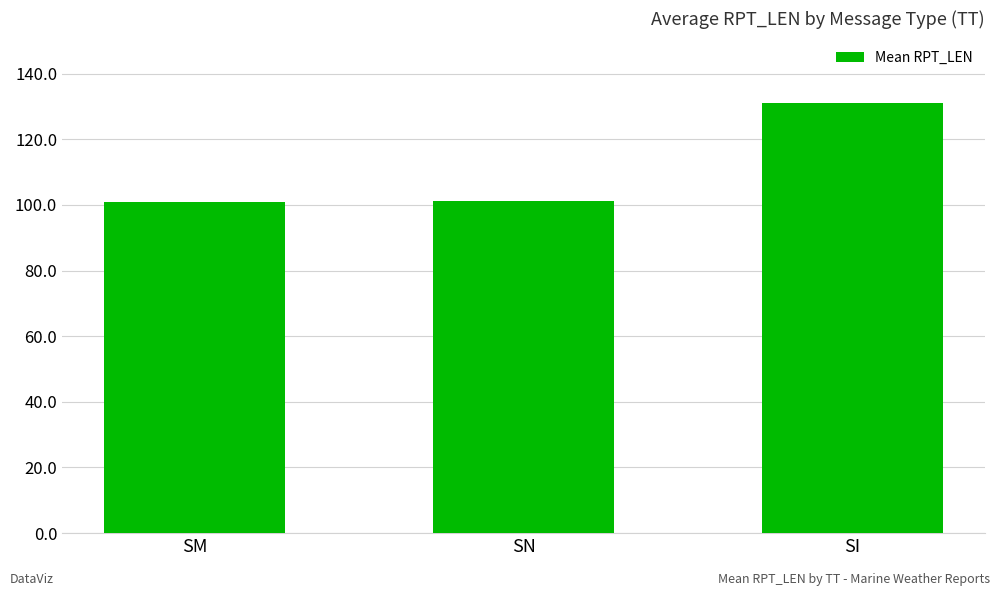

Which has a higher value, SI or SM?

SI